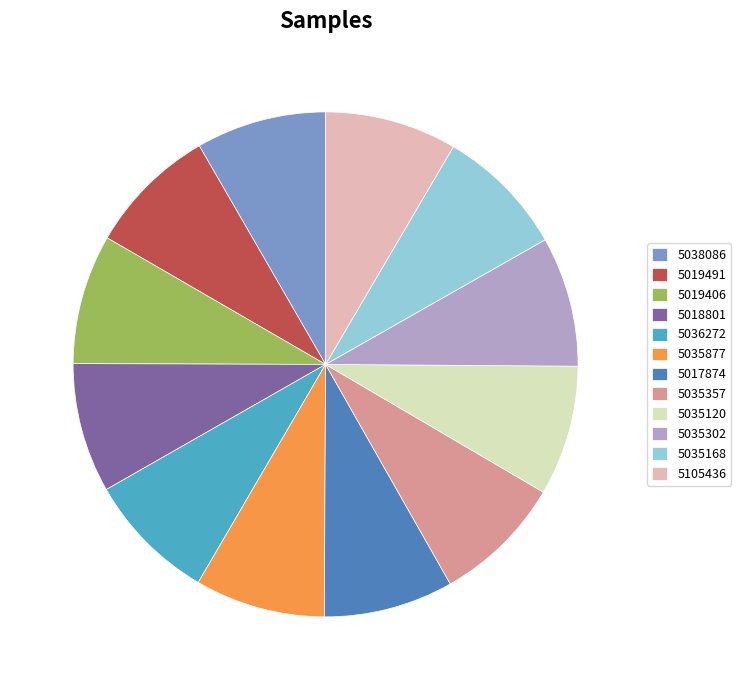

The 5038086 slice represents 1% of the pie. True or false?

False